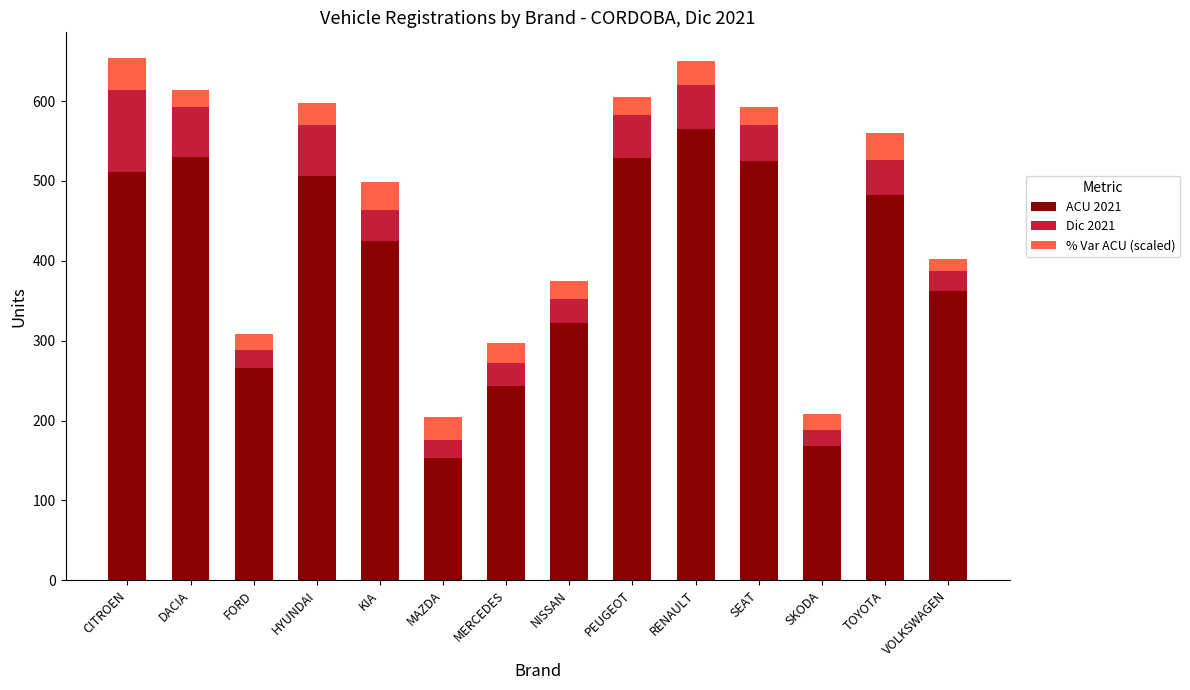

What is the total value across all series at CITROEN?

653.4